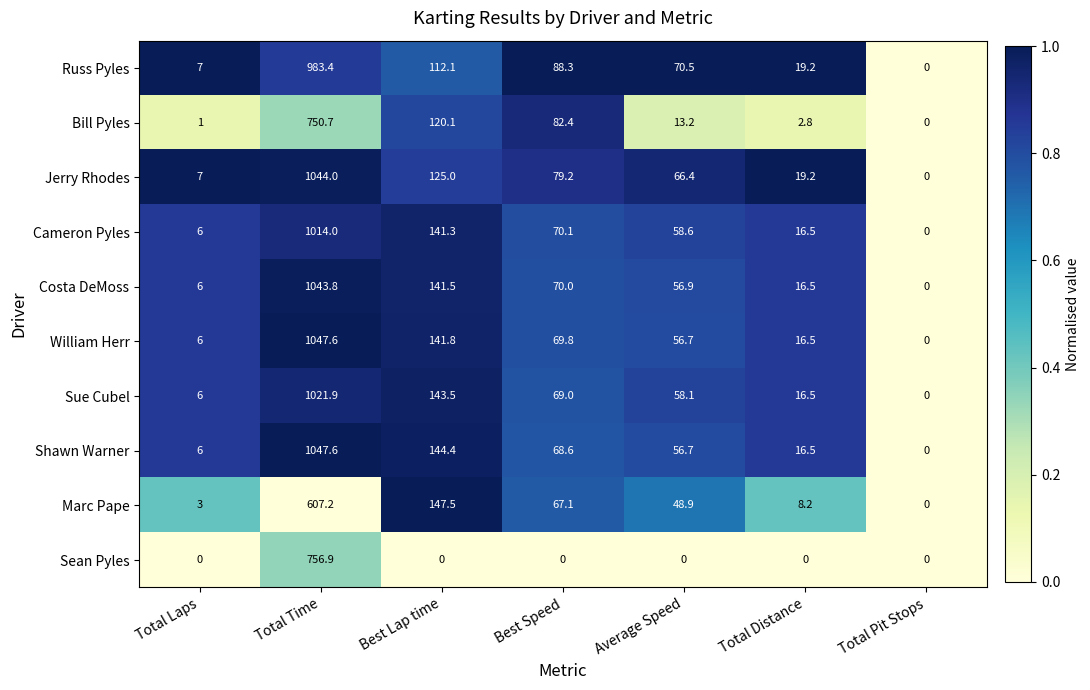

At which label is Bill Pyles closest to 375?

Best Lap time